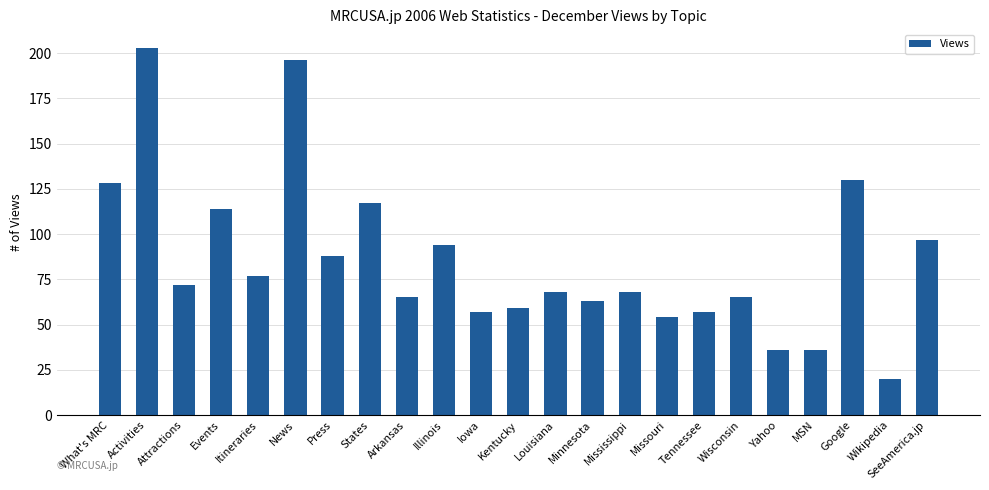

Reading left to right, list all the values displayed in this chart.

128	203	72	114	77	196	88	117	65	94	57	59	68	63	68	54	57	65	36	36	130	20	97